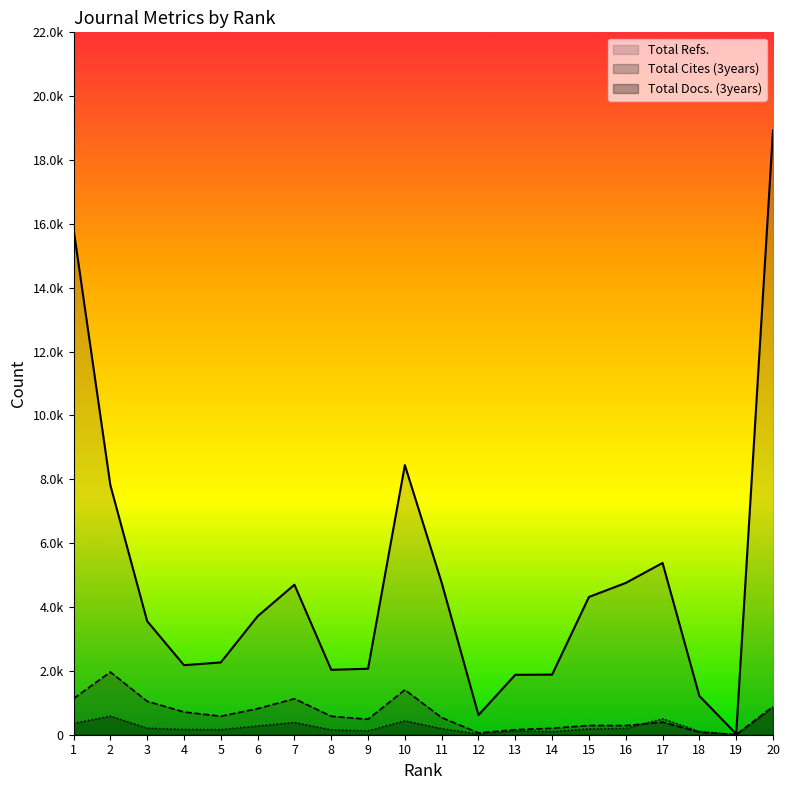

Count the number of data series in this chart.

3